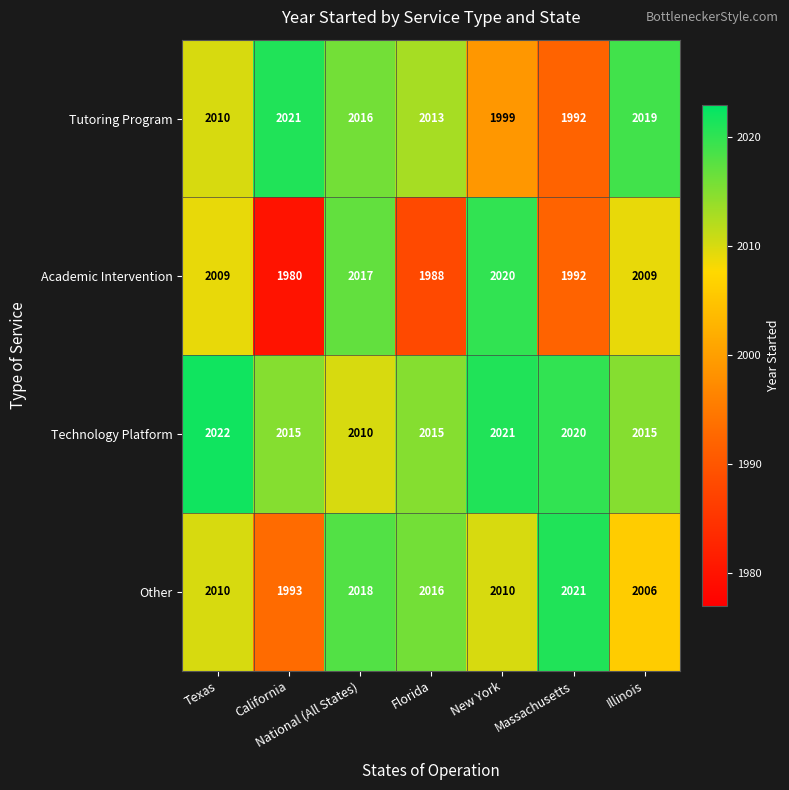

What is the maximum value shown in the chart?

2022